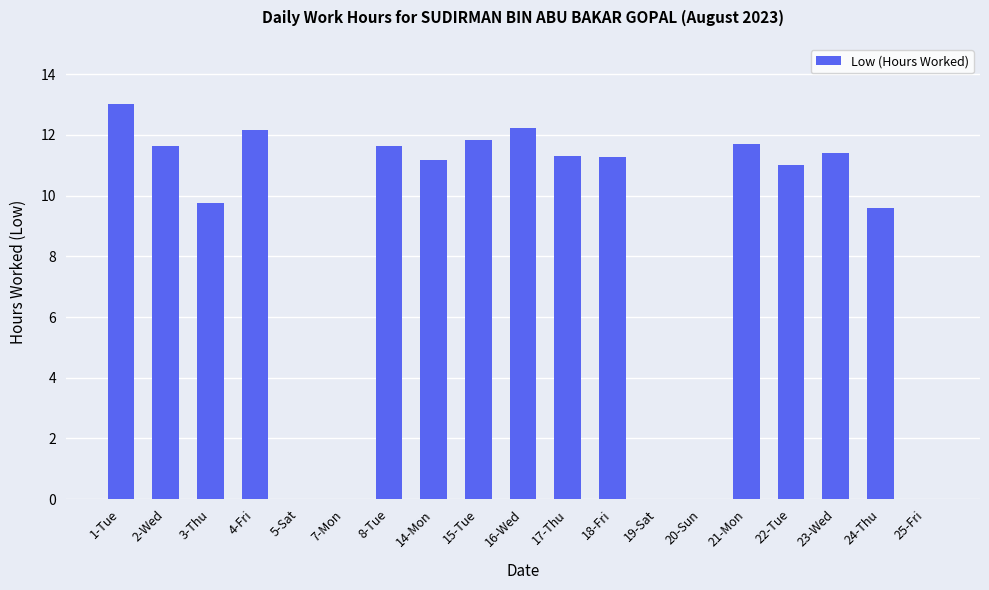

What value does the data have at 22-Tue?

11.0